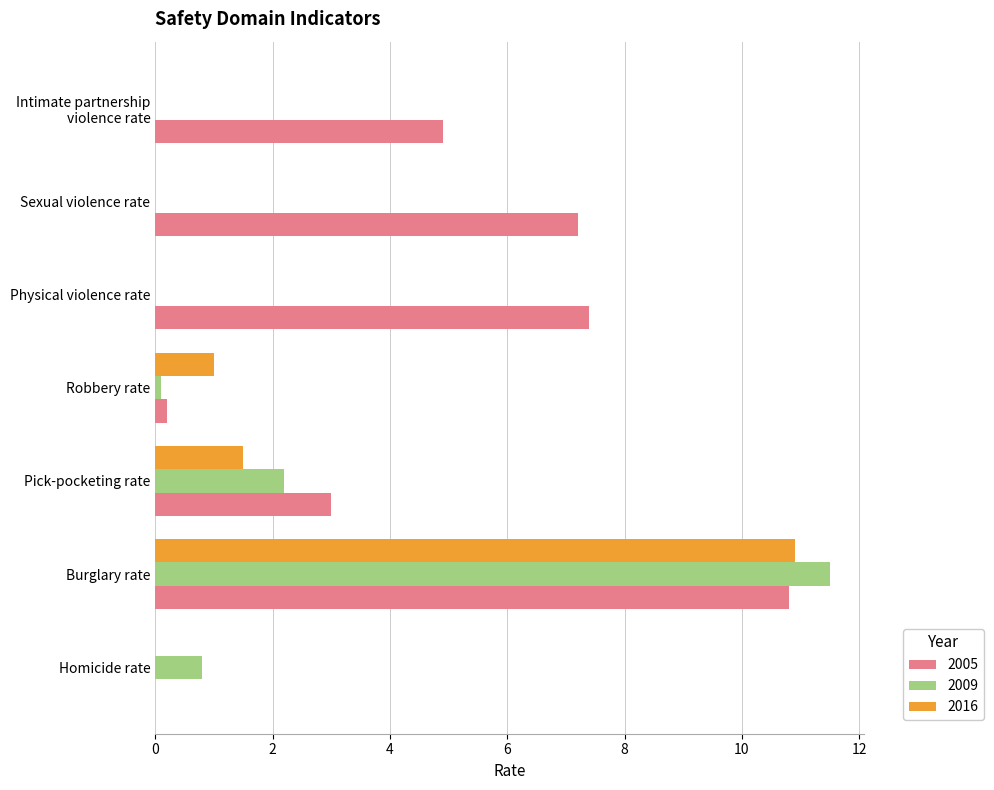

What is the sum of all 2016 values?

13.4